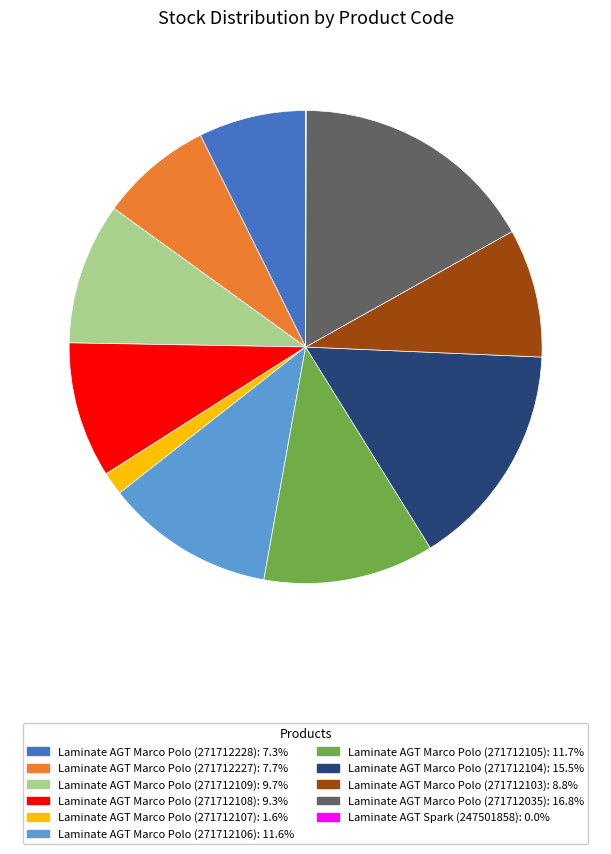

Is there any slice that represents more than half of the pie?

No